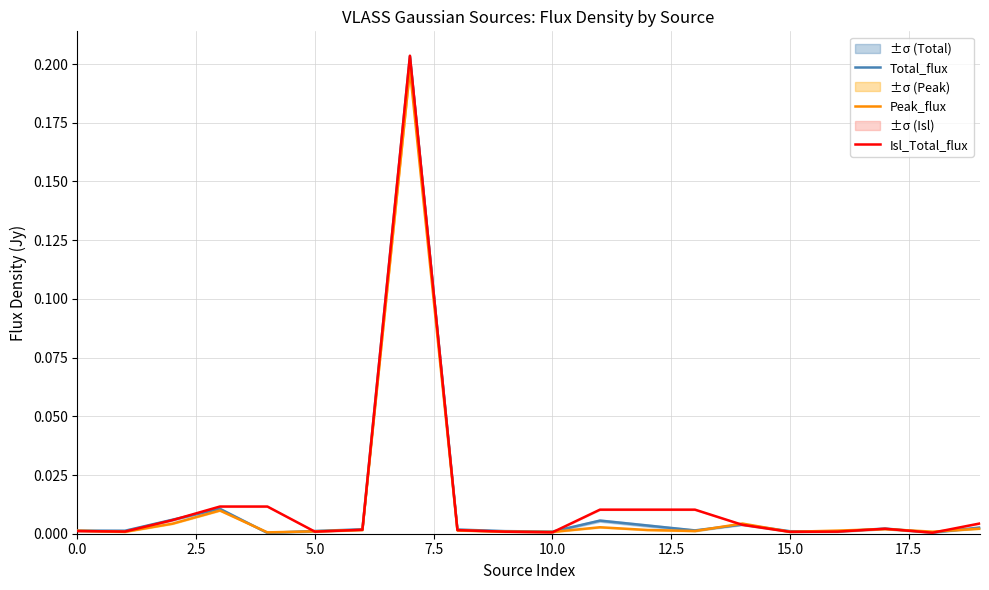

The Total_flux series shows 0.0 at 0.0. True or false?

True